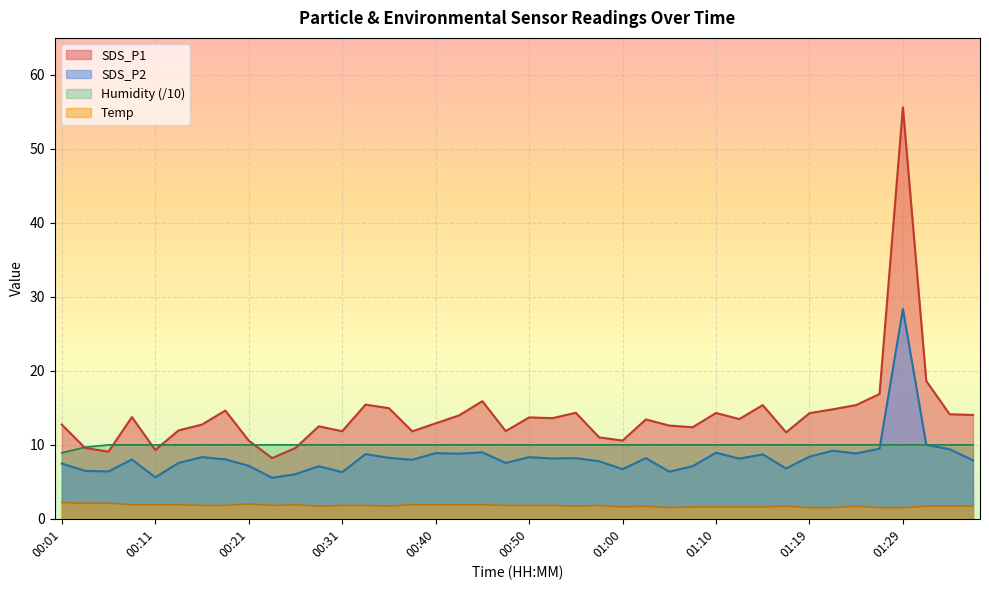

True or false: SDS_P1 and SDS_P2 cross at least once.

False